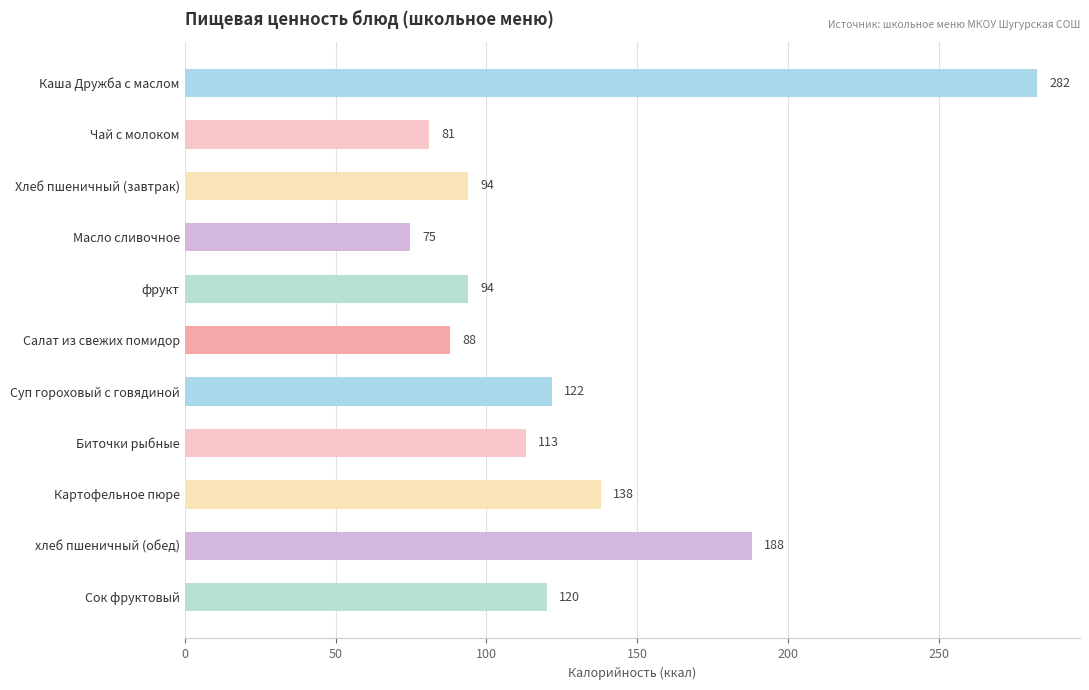

What is the sum of all values?

1395.1